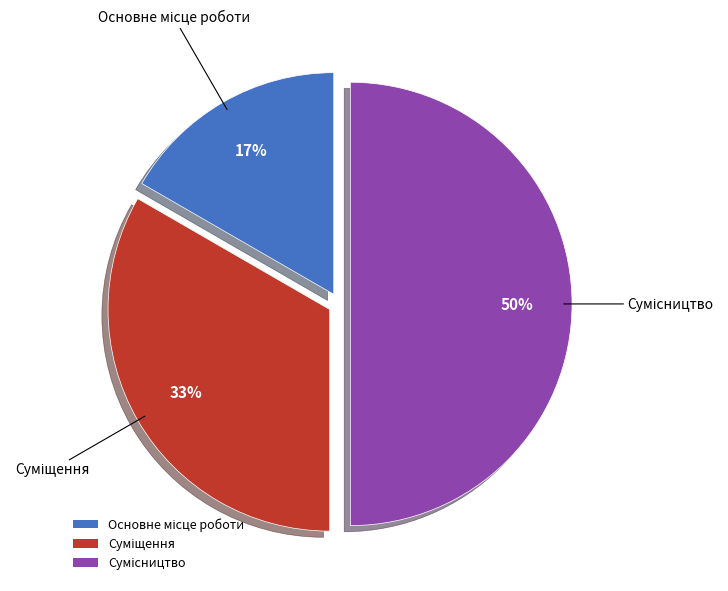

To the nearest percent, what is the difference between the largest and smallest slice percentages?

33%